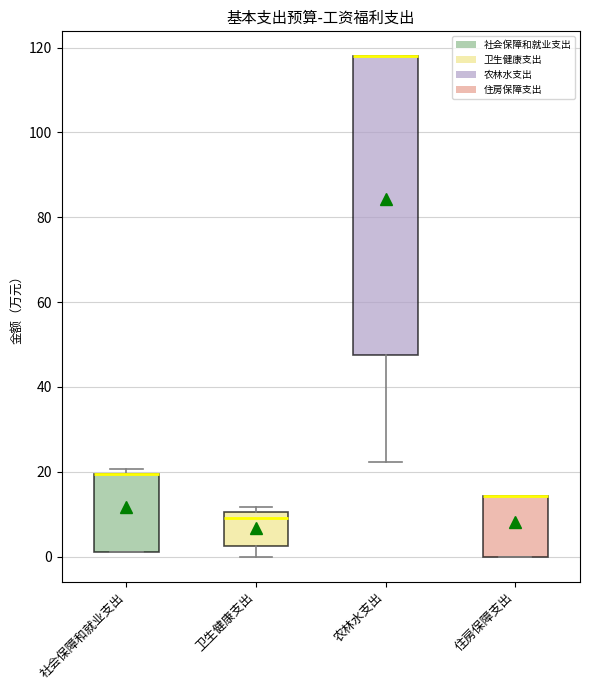

Reading left to right, transcribe this box plot: for each box, give where its median line is, the range the box spans, and where its two whiskers end, as read against the y-axis. The values are not printed on the chart, so give them approximately, as read against the axis.

社会保障和就业支出: median 20 (drawn on the box's upper edge), box 2 to 20, whiskers 2 to 20 (just above the box's upper edge)
卫生健康支出: median 10 (just below the box's upper edge), box 2 to 10, whiskers 0 to 12
农林水支出: median 118 (drawn on the box's upper edge), box 48 to 118, whiskers 22 to 118
住房保障支出: median 14 (drawn on the box's upper edge), box 0 to 14, whiskers 0 to 14